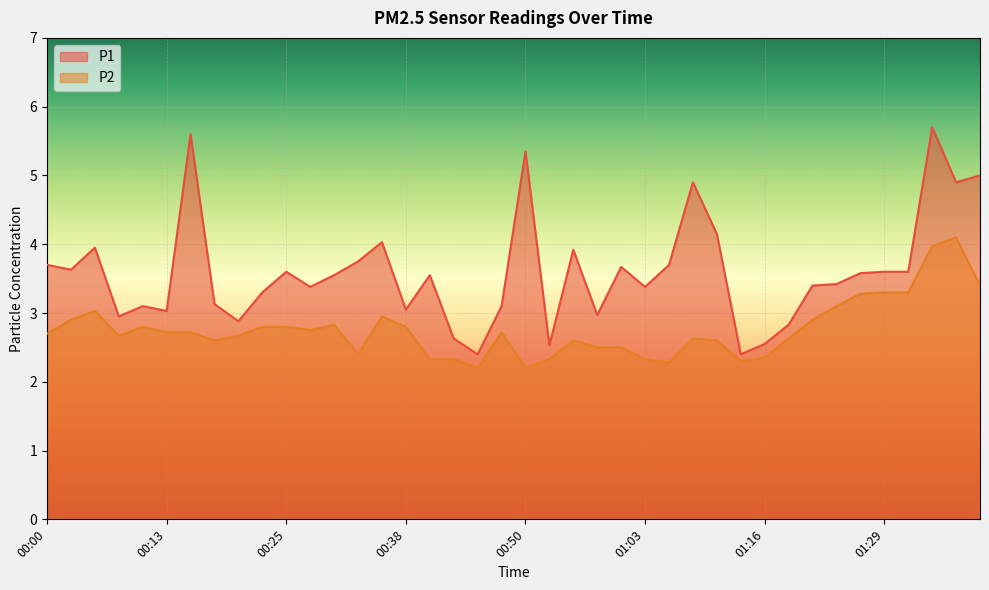

Does the chart display data point markers on the line(s)?

No